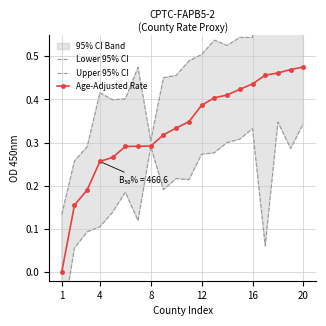

The value of Age-Adjusted Rate at 16 is 0.7. True or false?

False